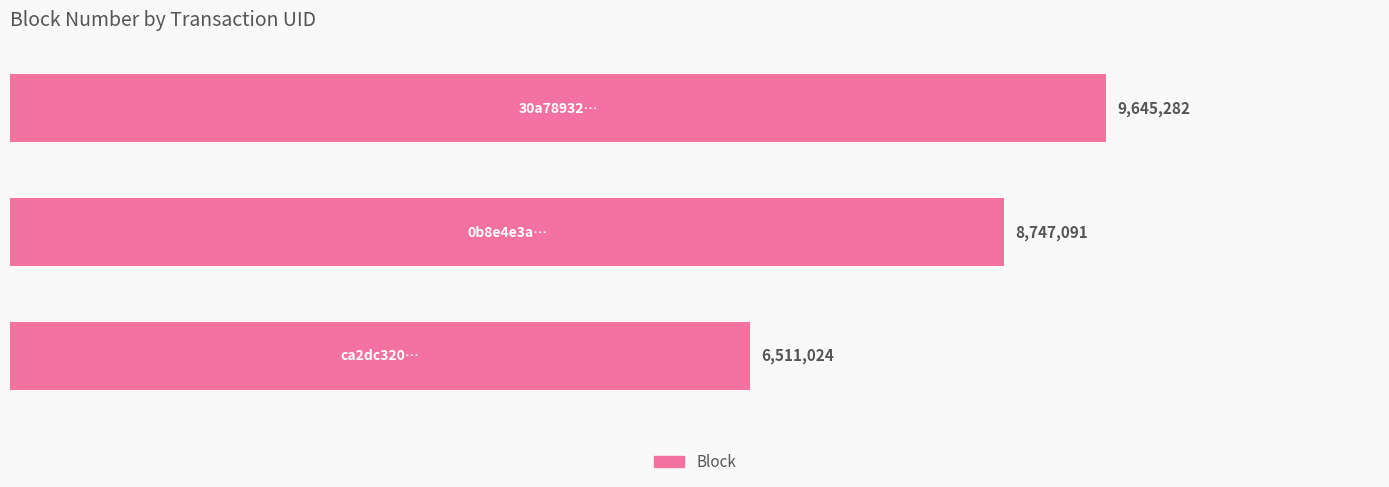

Does the chart contain any negative values?

No